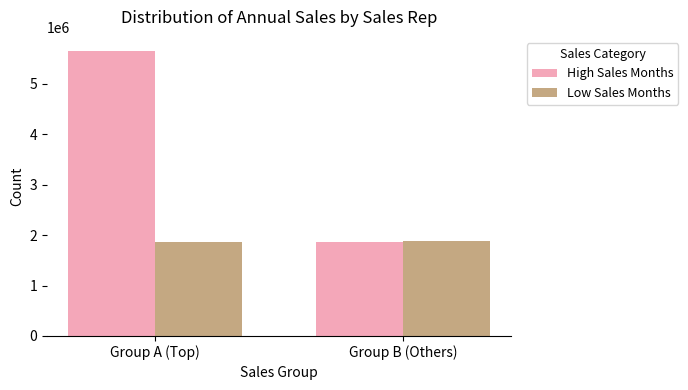

What is the maximum value for Low Sales Months?

1884036